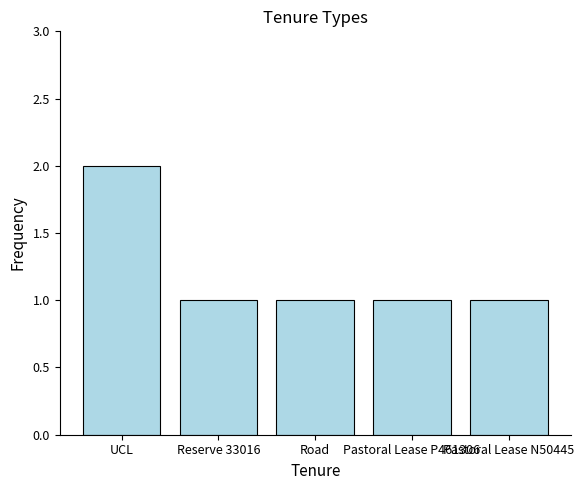

Reading right to left, what are all the values shown in this chart?

Pastoral Lease N50445=1	Pastoral Lease P461306=1	Road=1	Reserve 33016=1	UCL=2